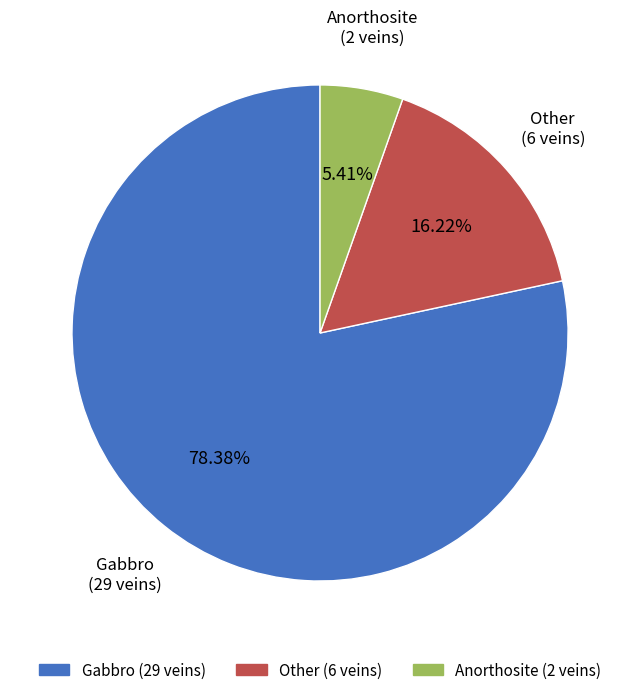

Which slice is the largest?

Gabbro